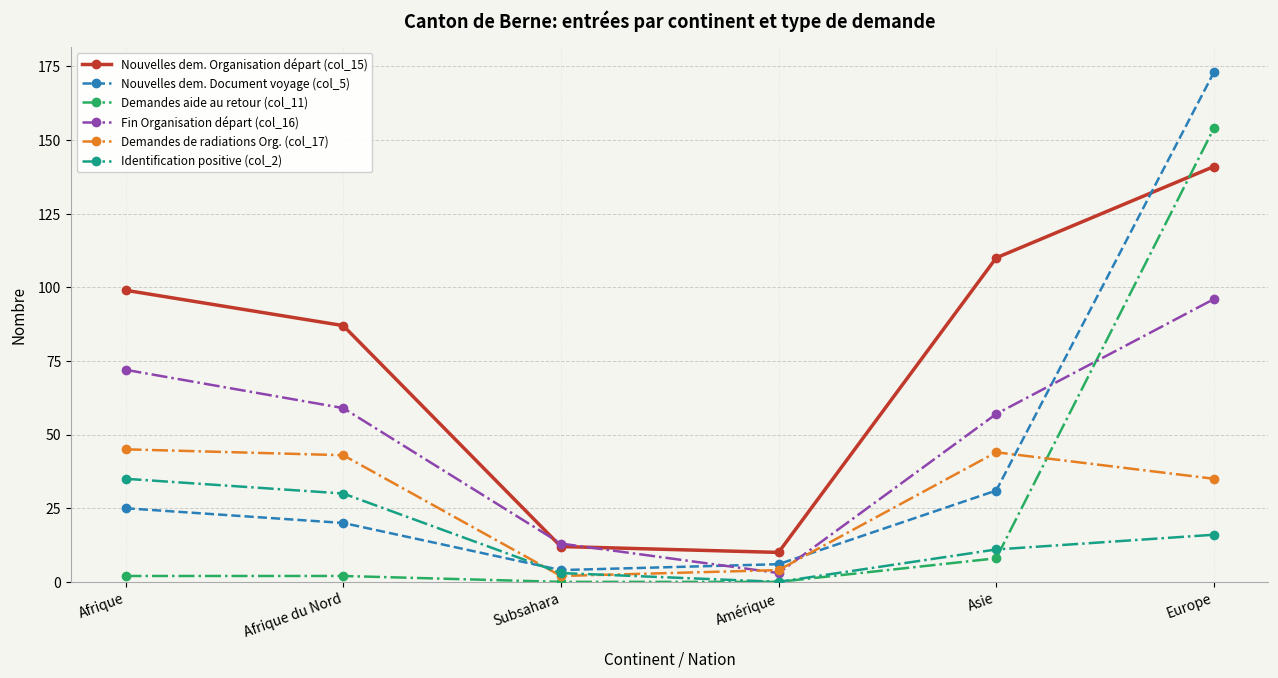

What is the sum of all Nouvelles dem. Document voyage (col_5) values?

259